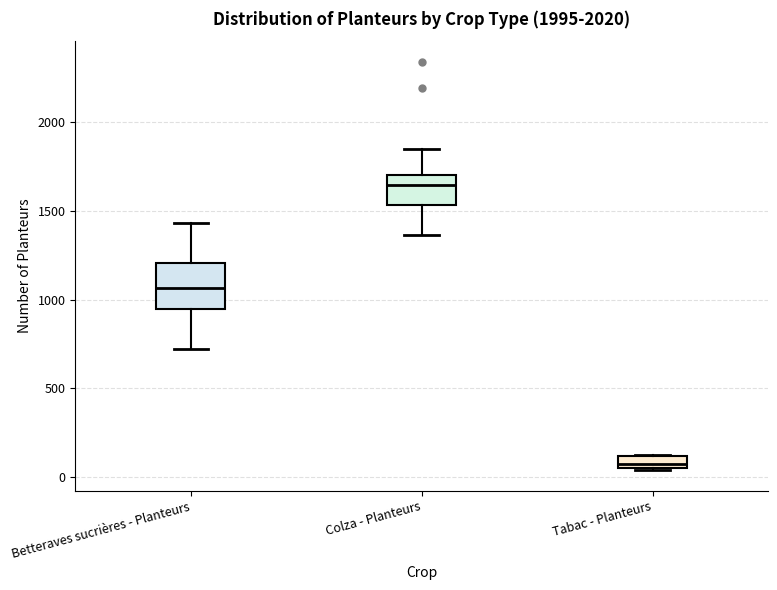

Where is the lower edge of the box for Tabac - Planteurs on the y-axis? The values are not printed on the chart, so give them approximately, as read against the axis.

50